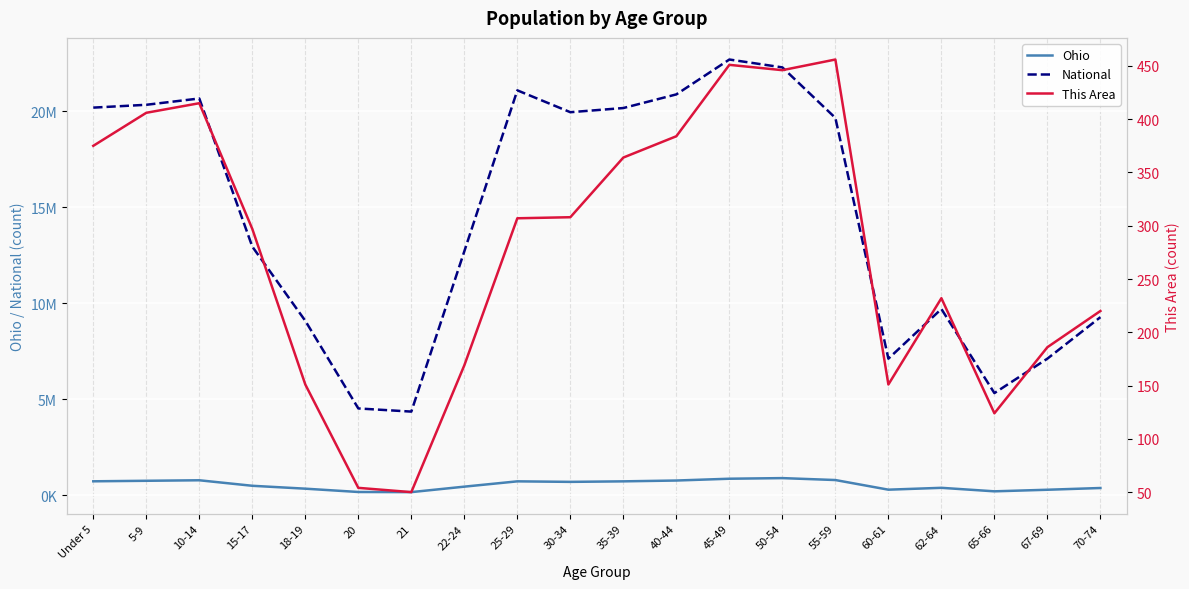

Rank the series by their maximum value, from lowest to highest.

This Area, Ohio, National